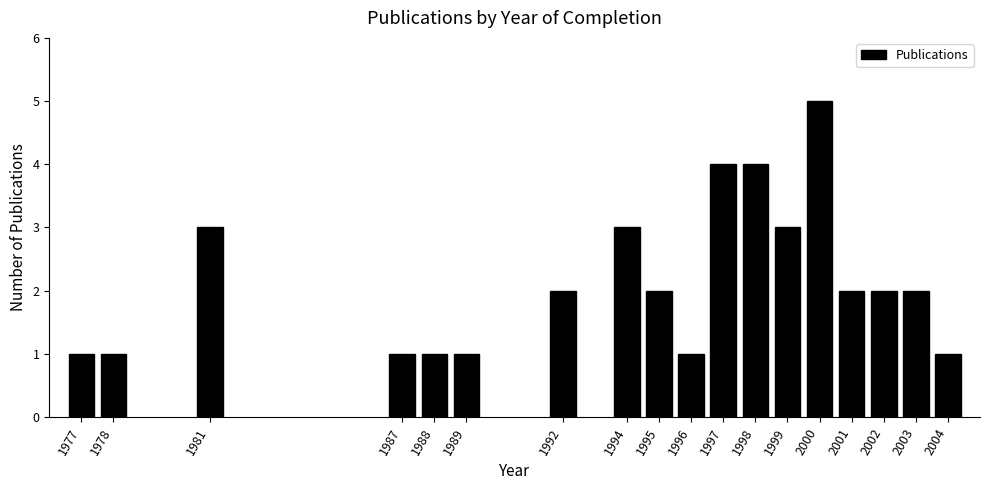

Reading left to right, extract all data points from this chart.

1977=1	1978=1	1981=3	1987=1	1988=1	1989=1	1992=2	1994=3	1995=2	1996=1	1997=4	1998=4	1999=3	2000=5	2001=2	2002=2	2003=2	2004=1